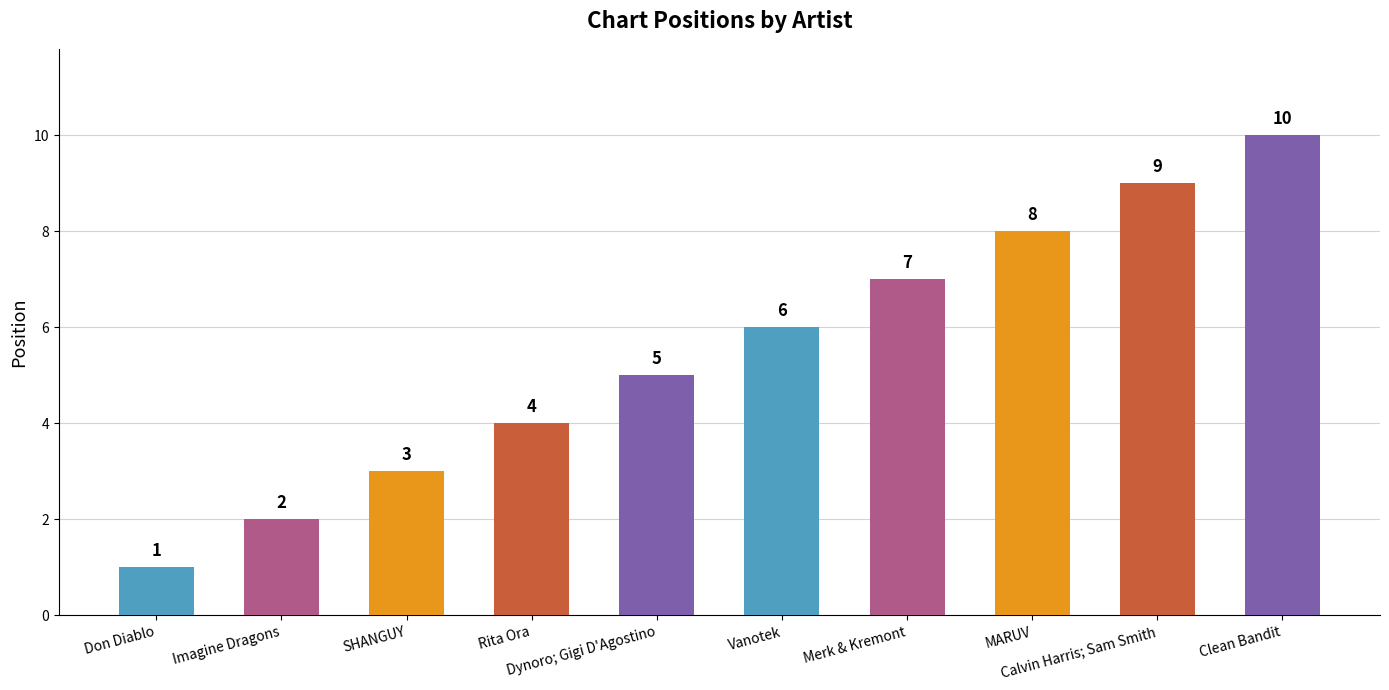

At which category does the chart reach its peak across all series?

Clean Bandit